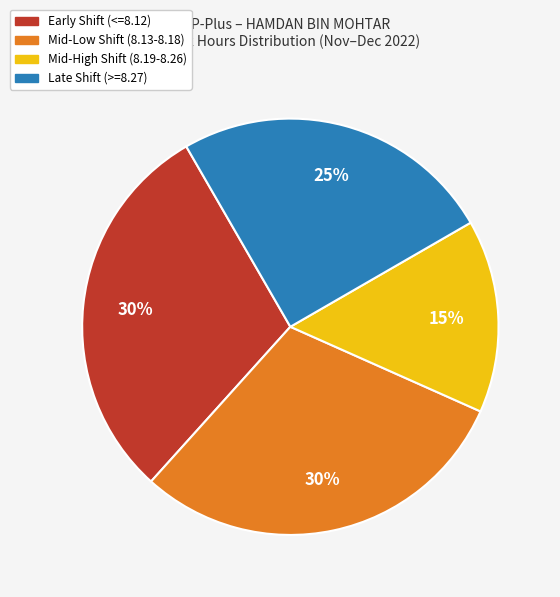

How many slices are in this pie chart?

4